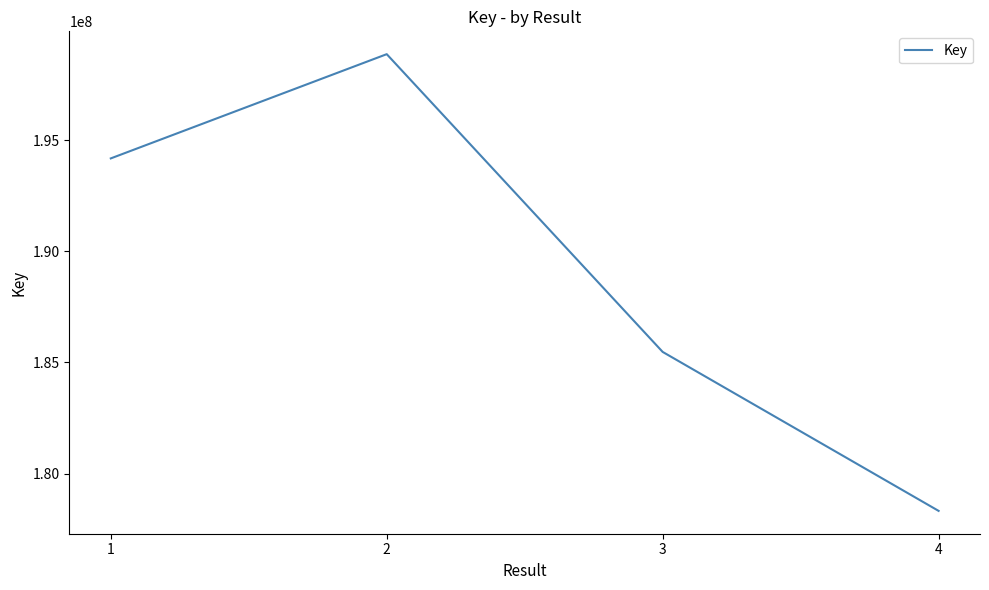

Approximately how many times larger is the value at 4 compared to 1?

0.9